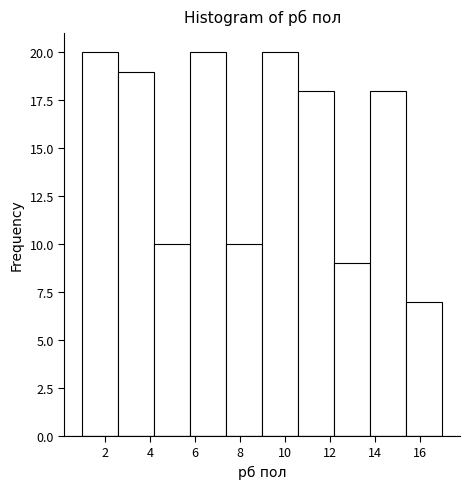

What is the height of the bar covering 15.4 to 17.0 on the x-axis? The values are not printed on the chart, so give them approximately, as read against the axis.

7